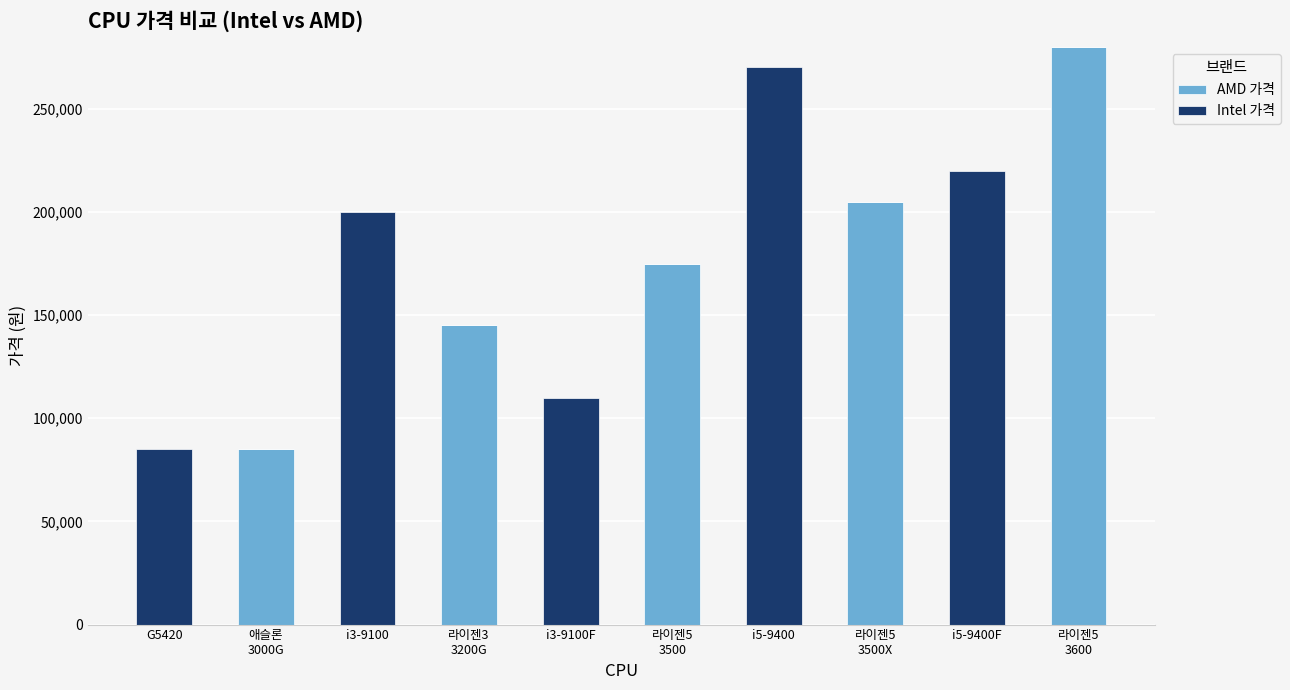

Are the bars horizontal?

No